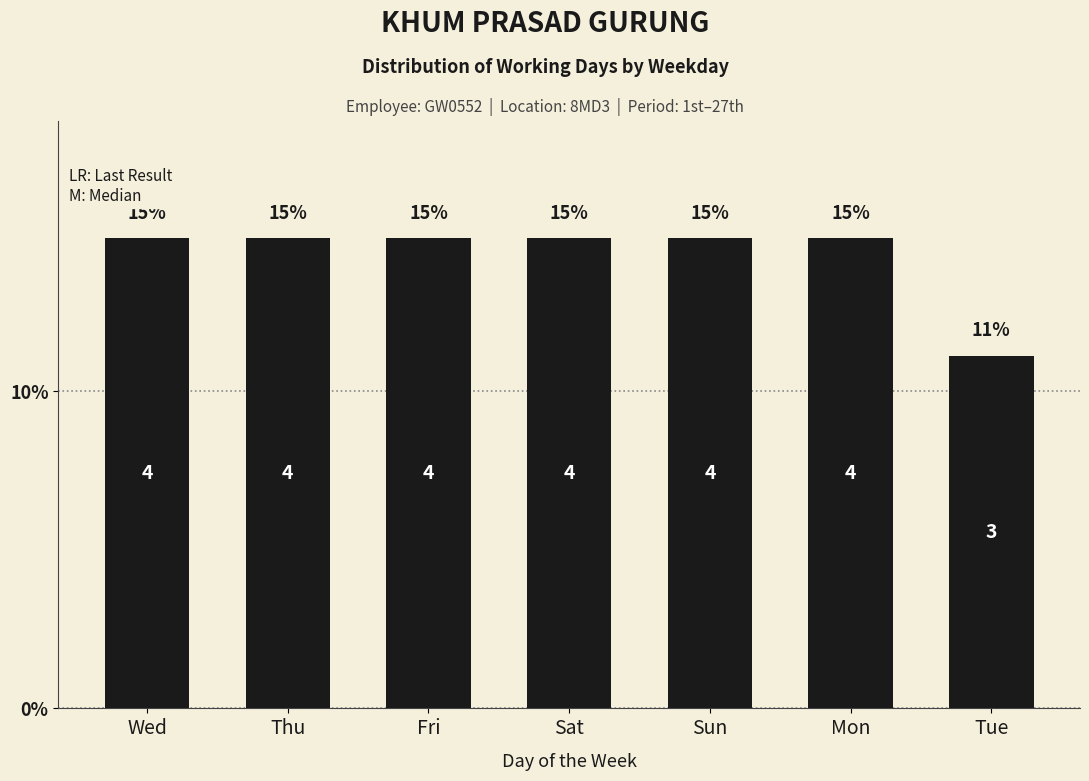

Are the bars horizontal?

No